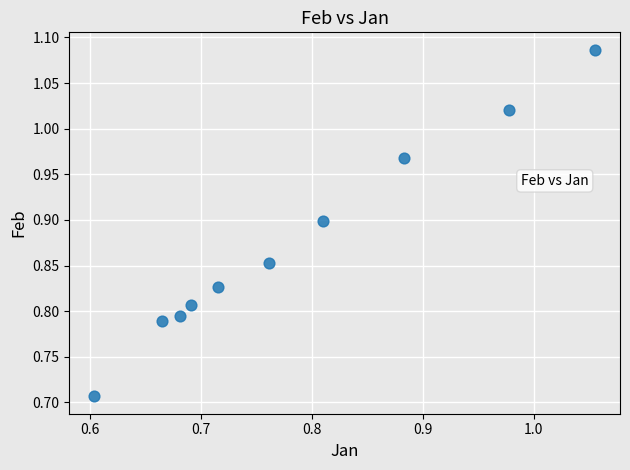

What is the range of Y values (max minus min)?

0.4